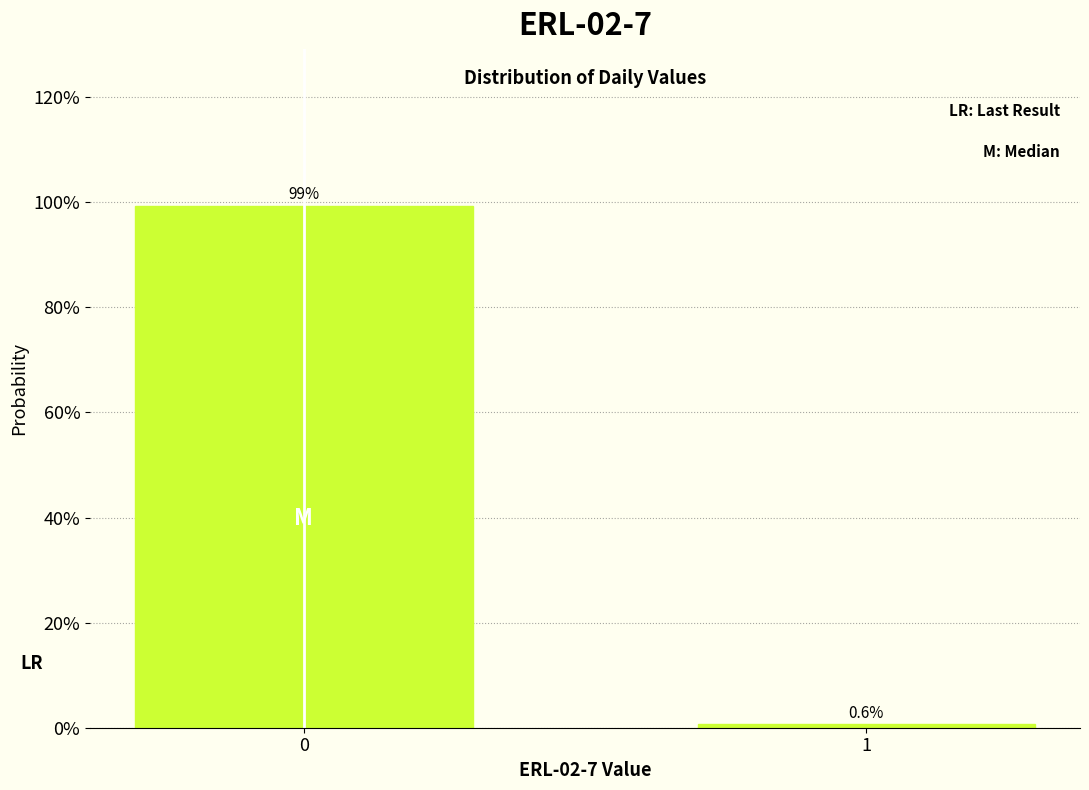

Reading left to right, extract all data points from this chart.

0=99.4	1=0.6